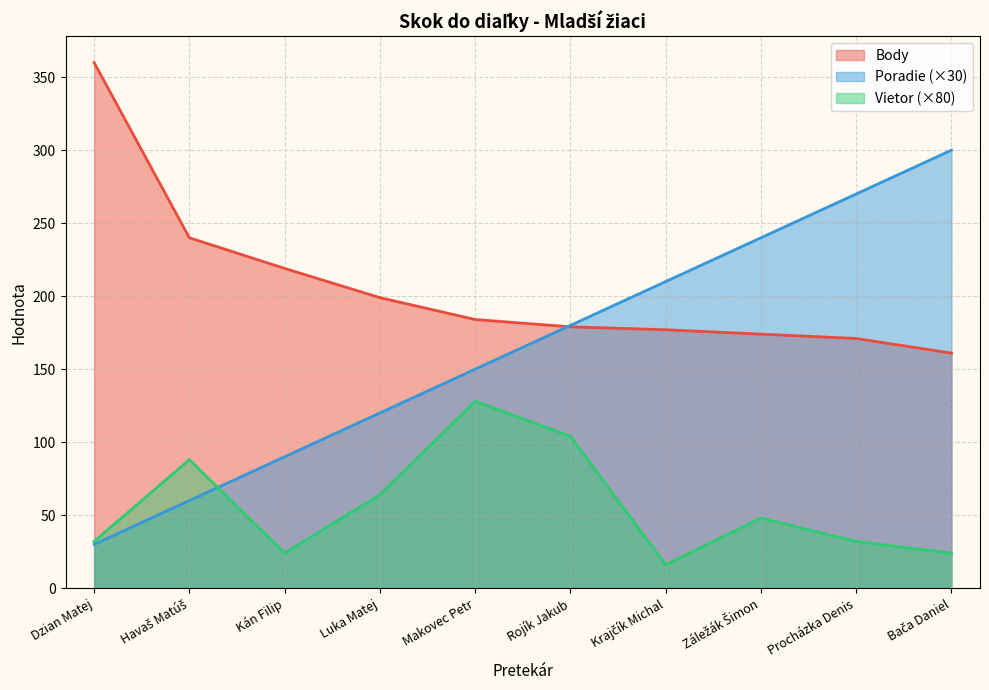

Does the chart have visible grid lines?

Yes